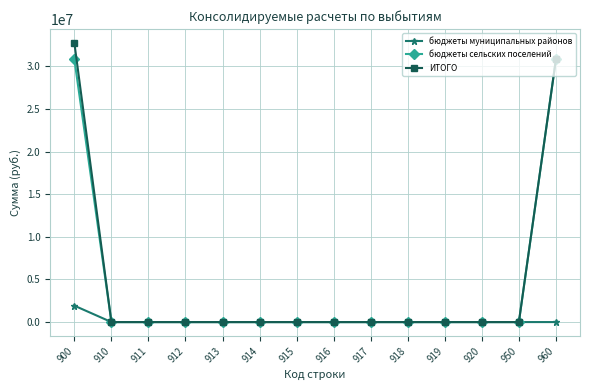

Reading left to right, what are all the values shown in this chart?

бюджеты муниципальных районов: 1924000.0	0.0	0.0	0.0	0.0	0.0	0.0	0.0	0.0	0.0	0.0	0.0	0.0	0.0
бюджеты сельских поселений: 30813266.2	0.0	0.0	0.0	0.0	0.0	0.0	0.0	0.0	0.0	0.0	0.0	0.0	30813266.2
ИТОГО: 32737266.2	0.0	0.0	0.0	0.0	0.0	0.0	0.0	0.0	0.0	0.0	0.0	0.0	30813266.2